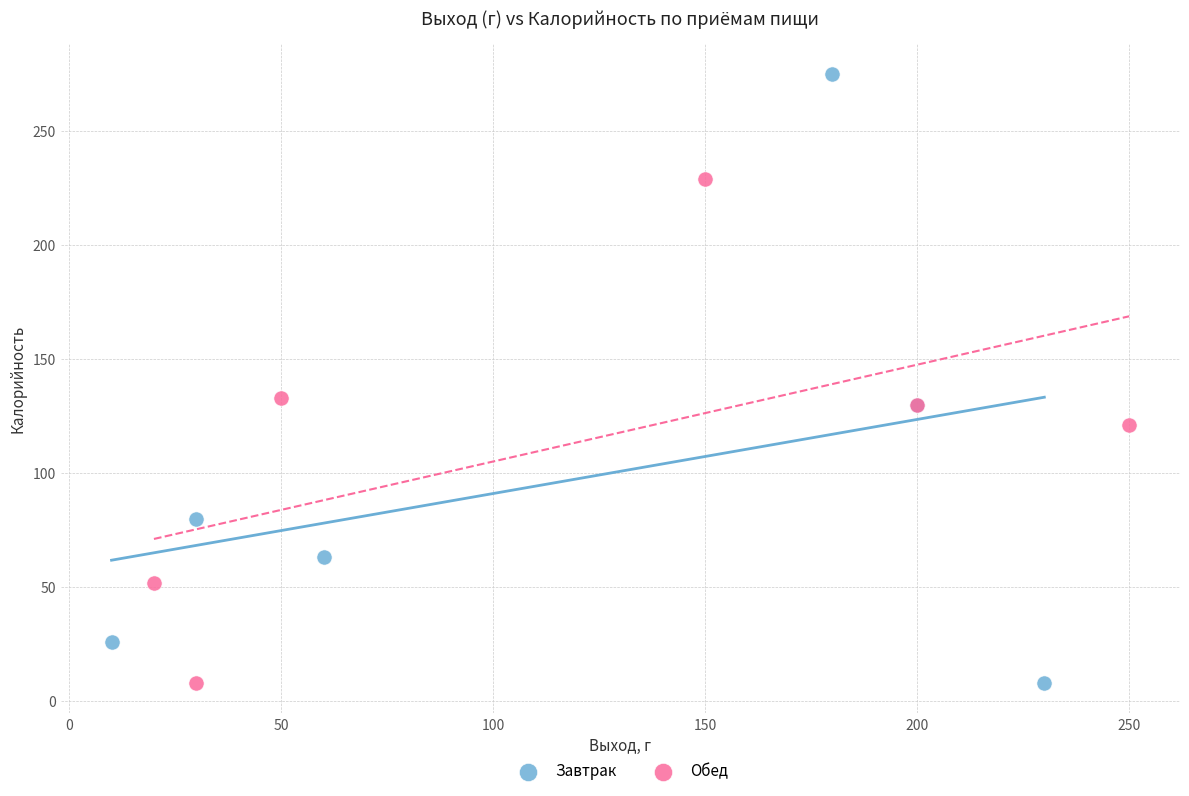

What are all the series names shown in the legend?

Завтрак, Обед